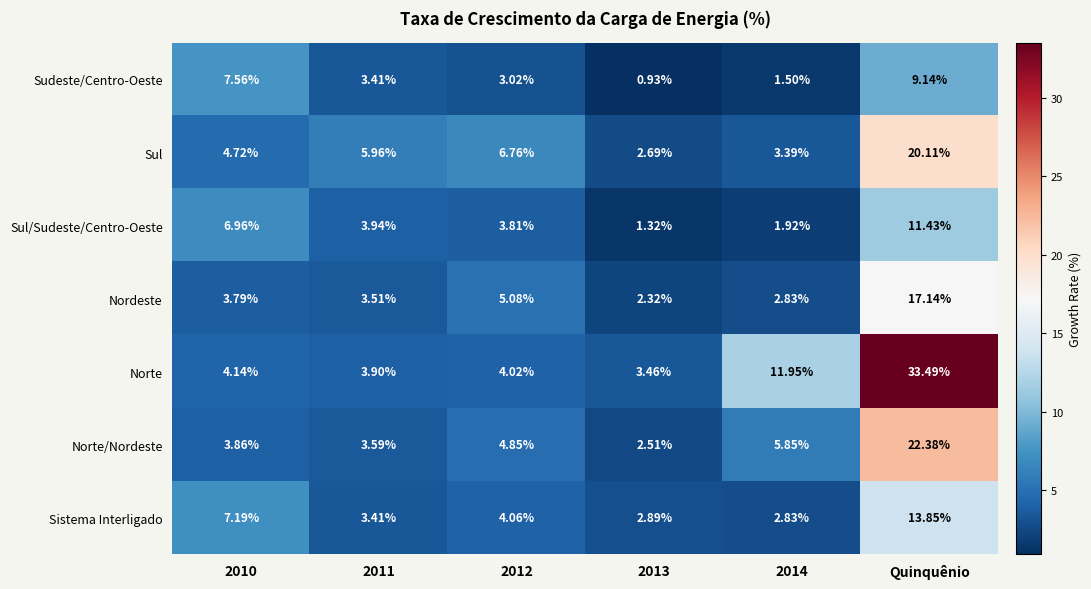

Which series has the largest range (max minus min)?

Norte